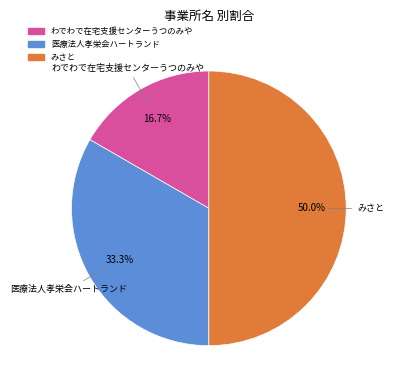

Count the number of slices in the pie.

3